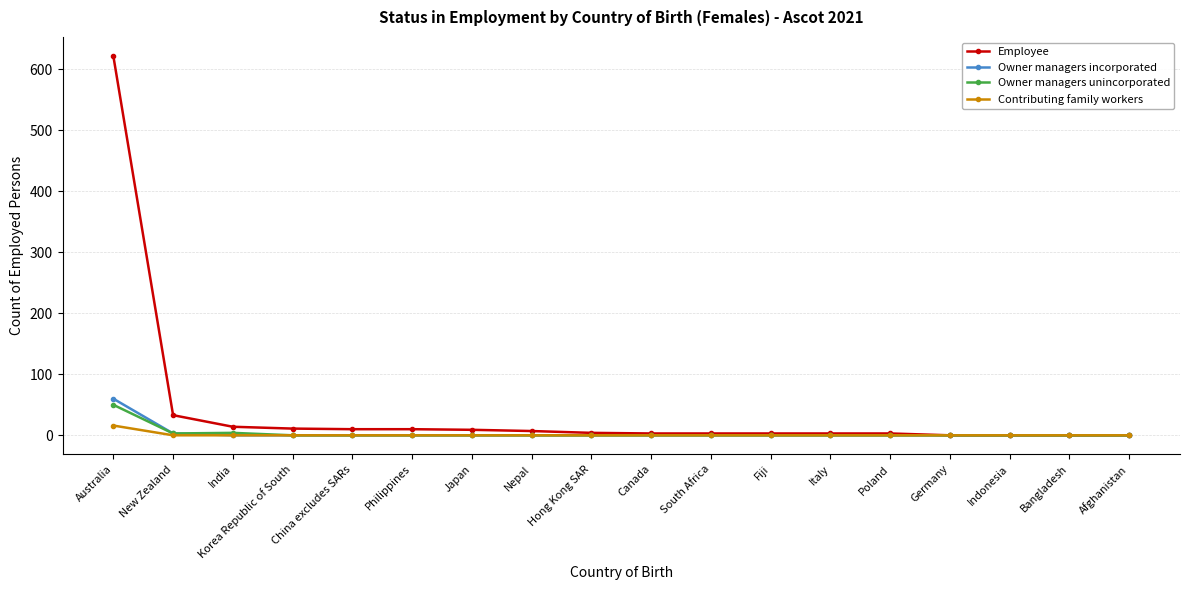

Which category has the highest value in the Owner managers incorporated series?

Australia